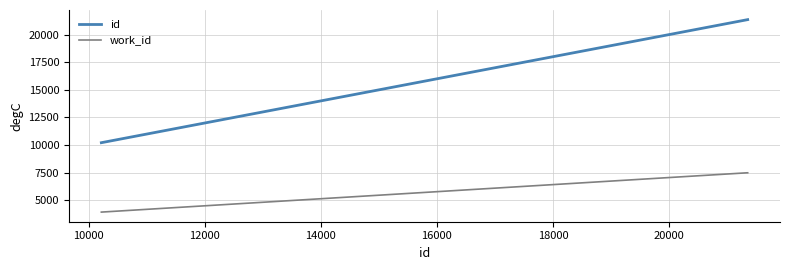

What is the difference between the maximum and minimum values in the id series?

11133